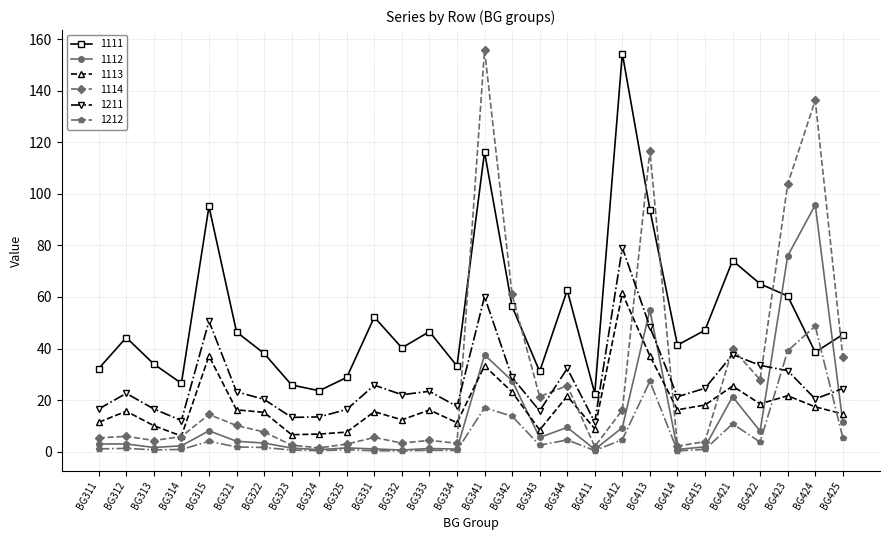

How many times do 1211 and 1212 cross each other?

2